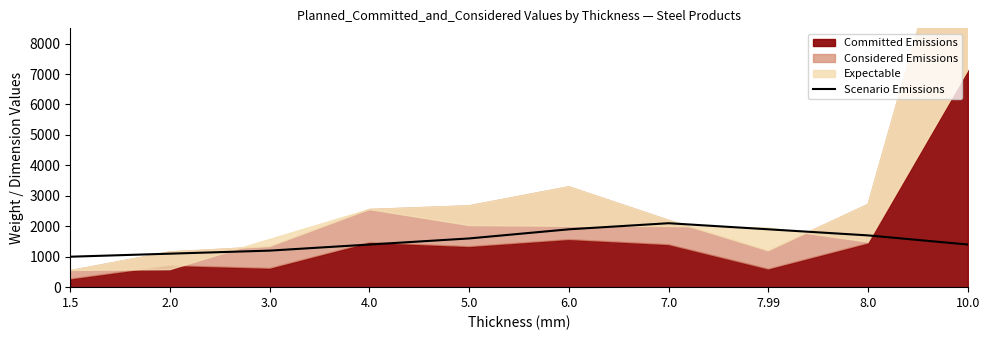

At which label does the data first exceed 1600?

6.0